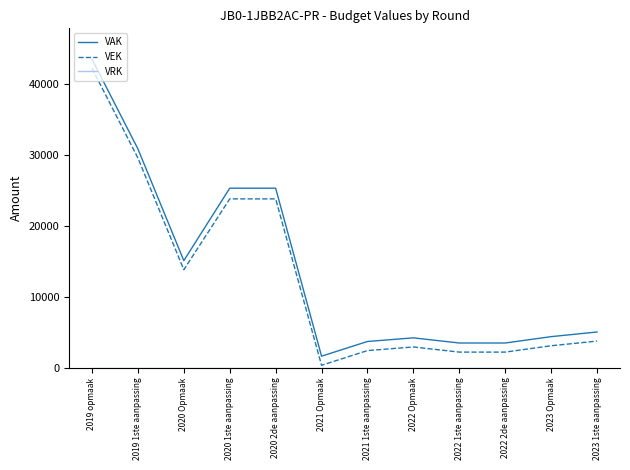

True or false: VEK and VAK intersect in this chart.

False